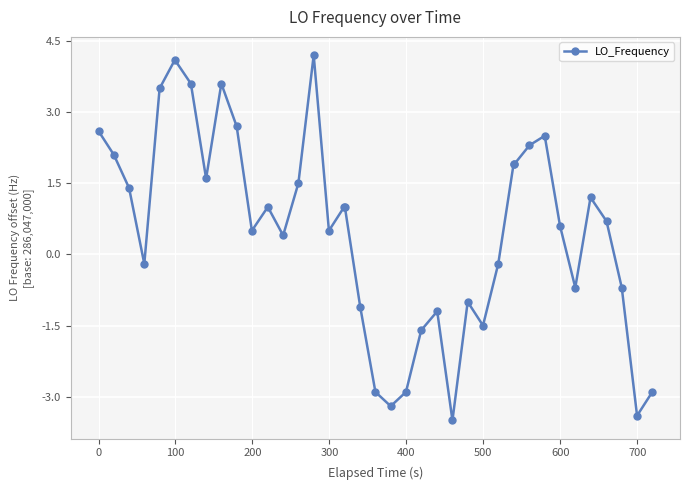

How many data points does each series have?

39